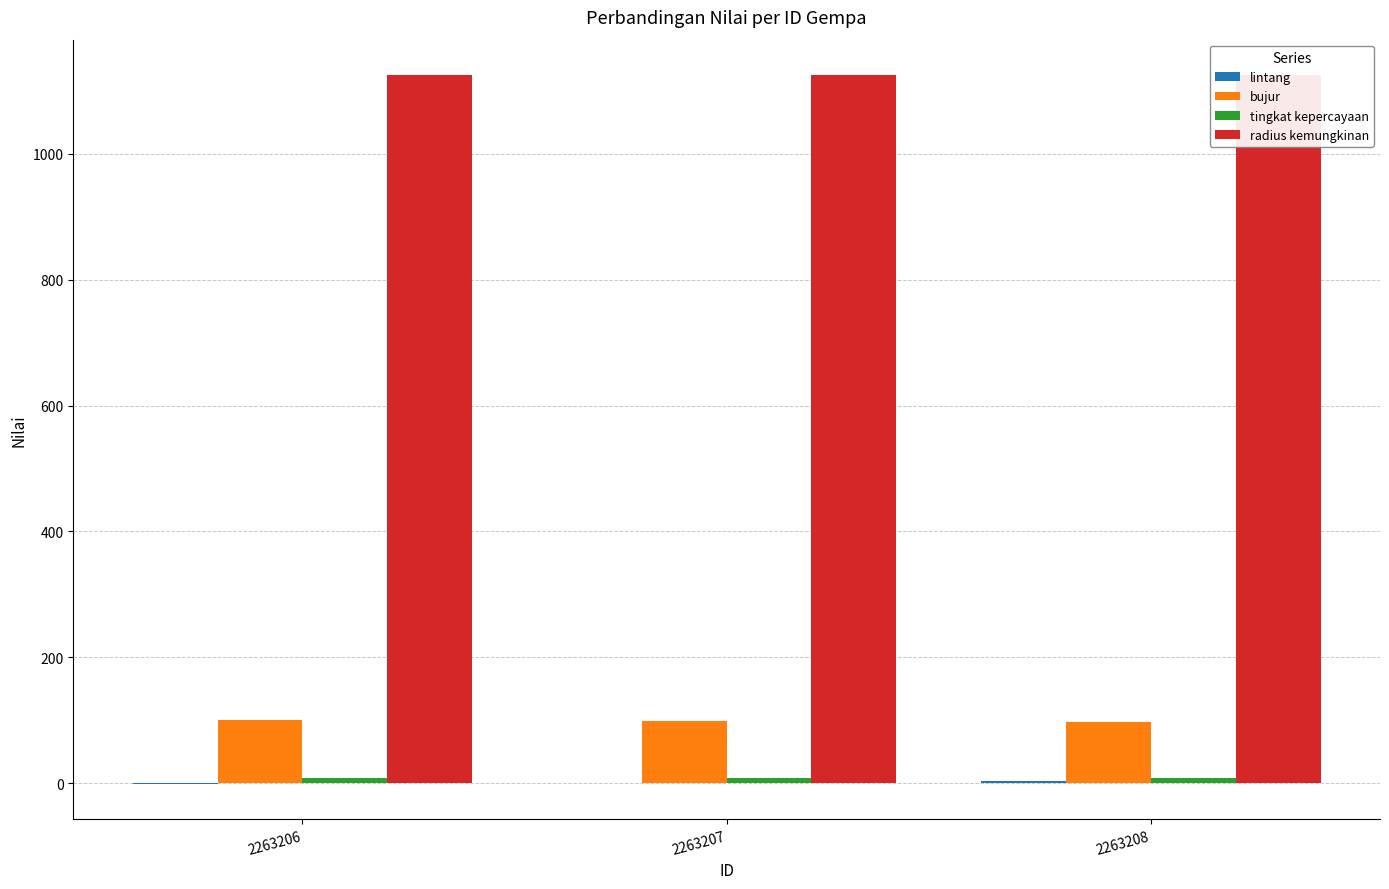

Which series has the largest total across all categories?

radius kemungkinan